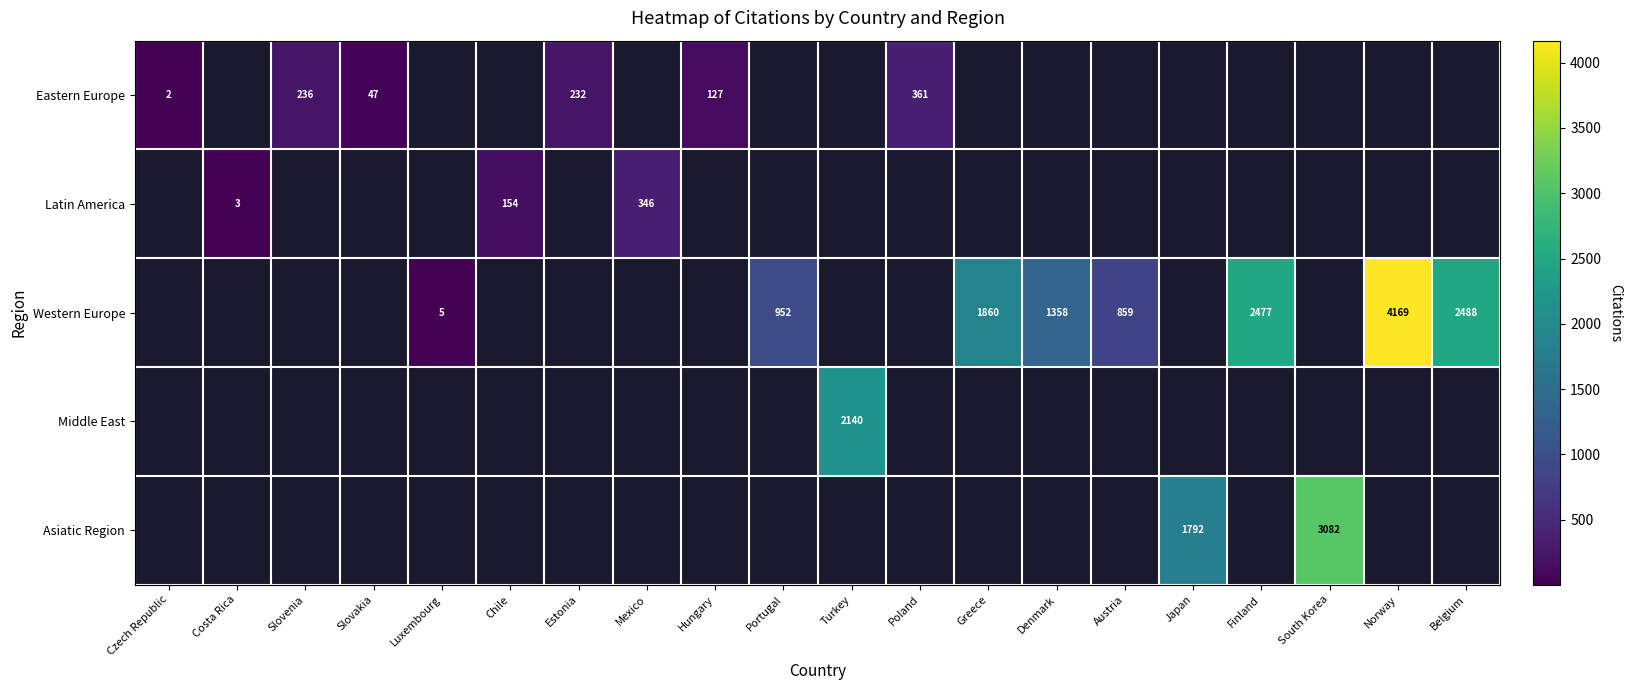

The Western Europe series shows 1200 at Belgium. True or false?

False